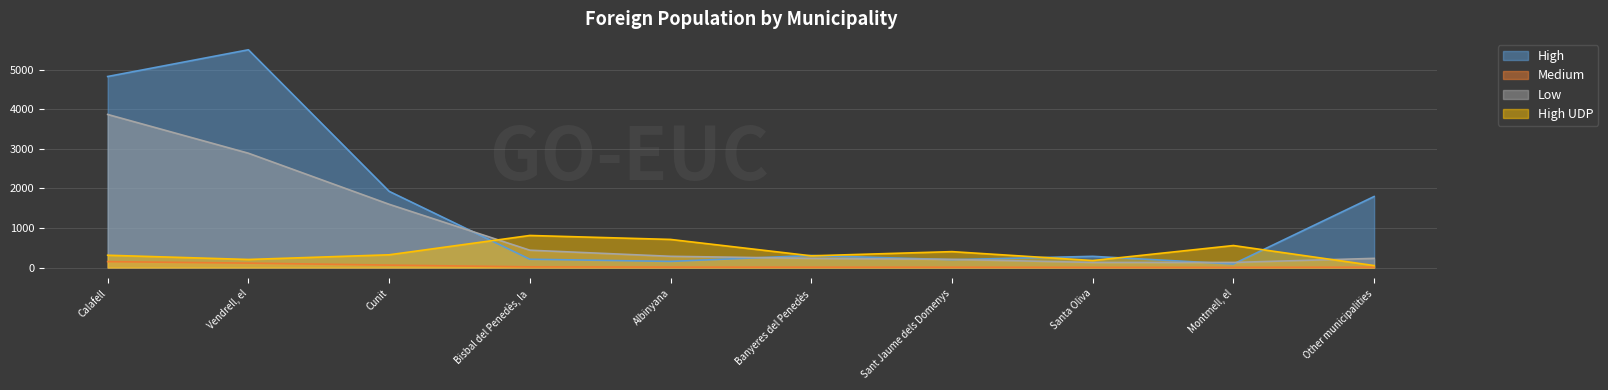

What is the label of the 1st point from the left?

Calafell